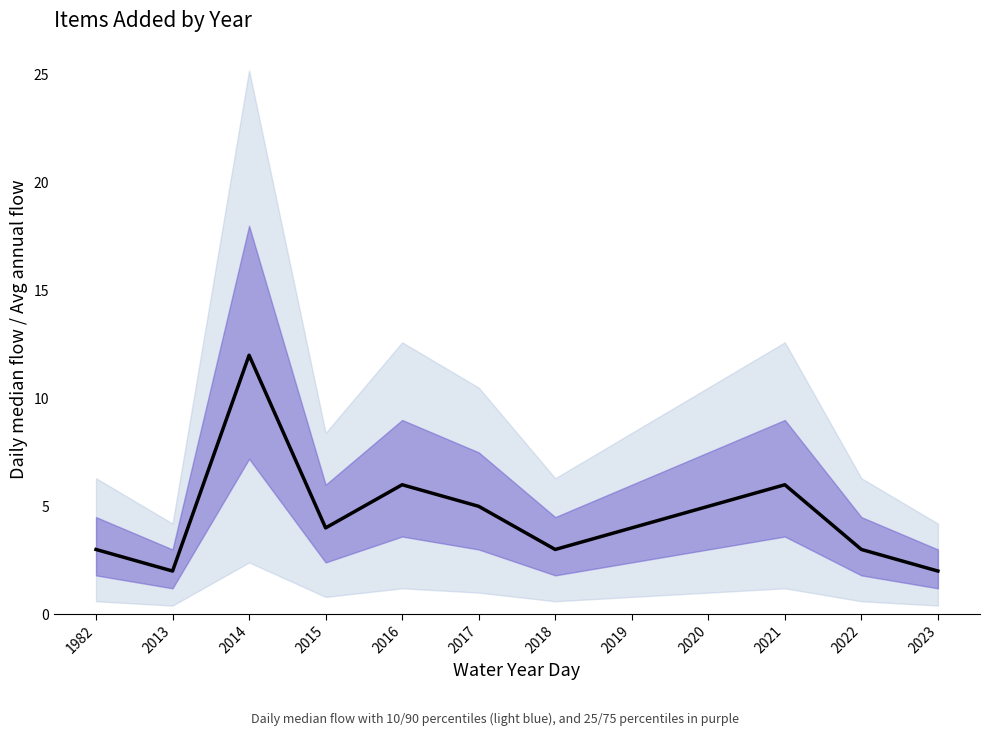

What is the value of the 12th point from the left?

2